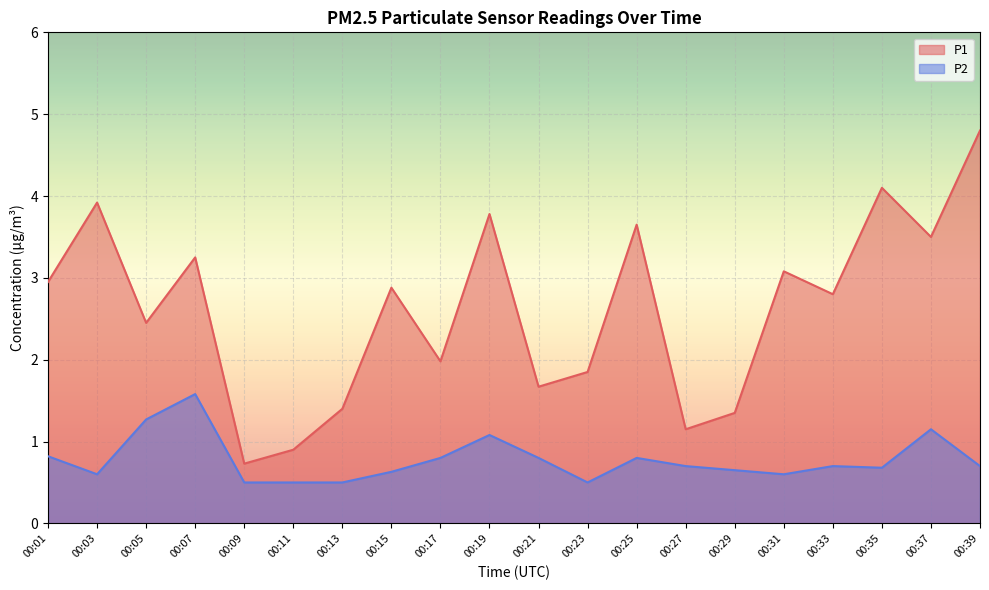

What are all the series names shown in the legend?

P1, P2